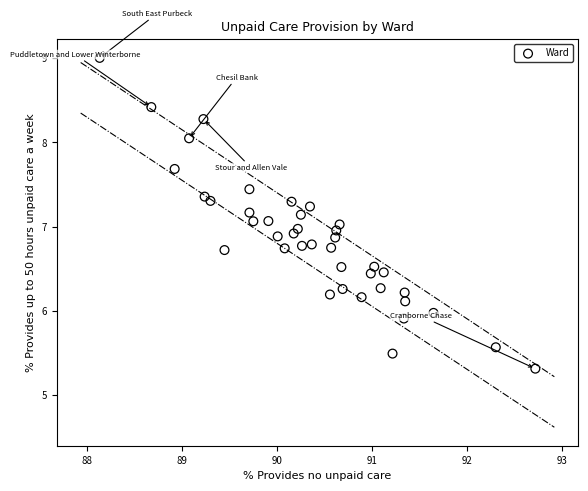

What is the range of X values (max minus min)?

4.6